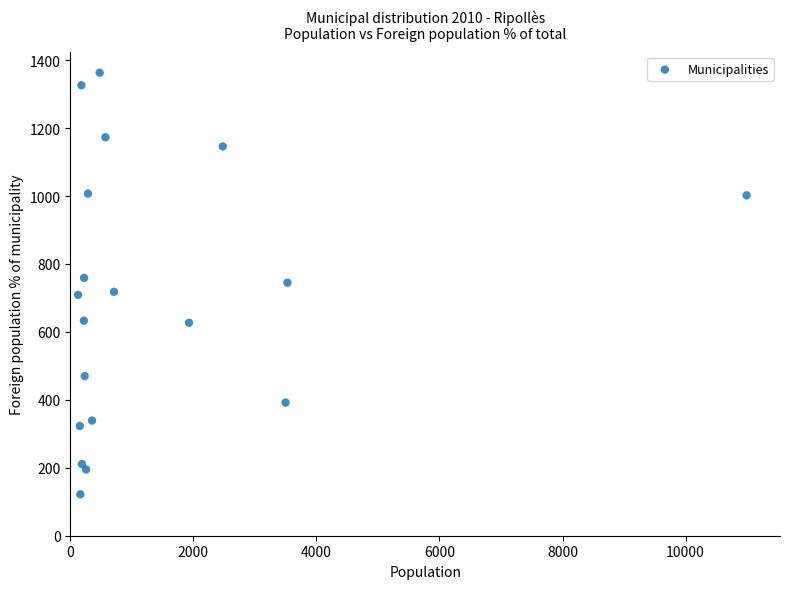

What is the range of Y values (max minus min)?

1241